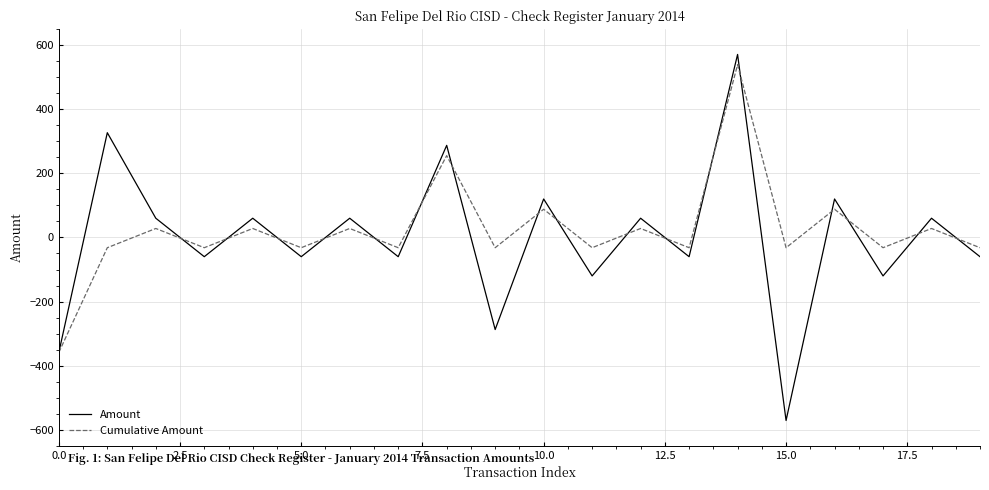

What is the greatest value displayed?

571.0